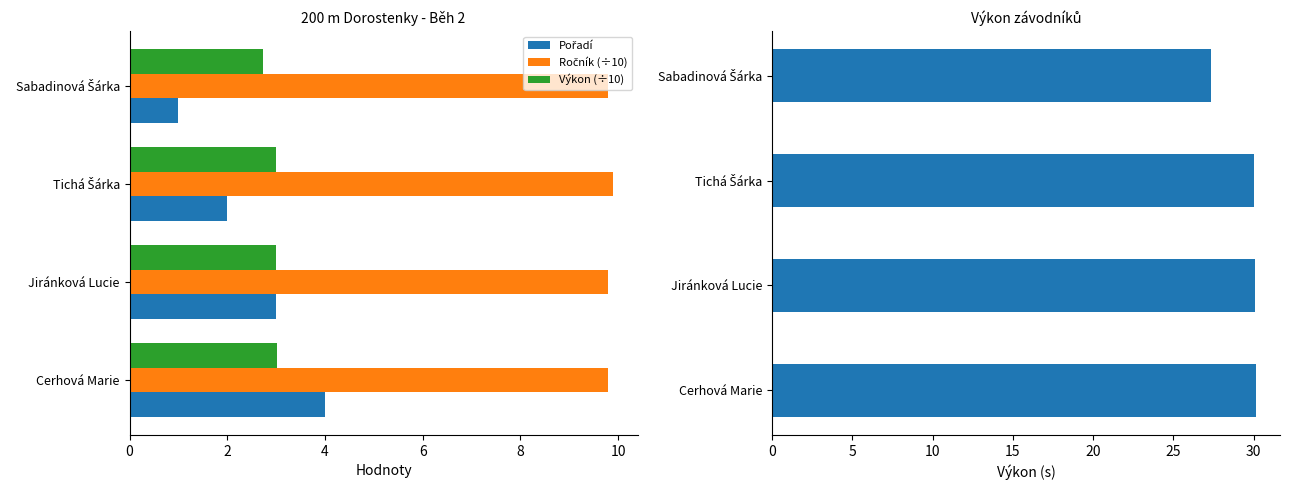

What is the difference between the maximum and minimum values in the Výkon (÷10) series?

0.3